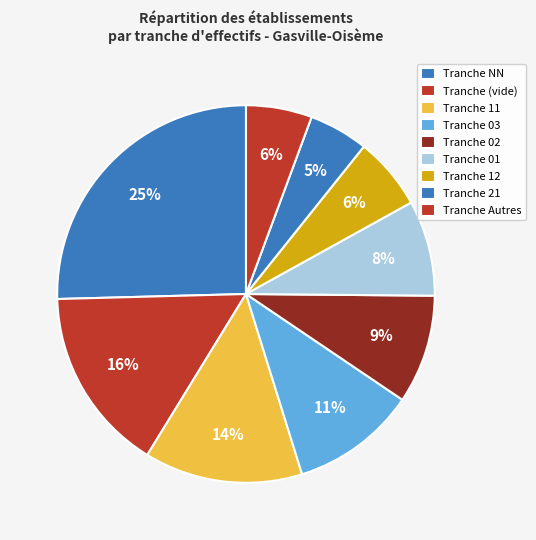

Count the number of slices in the pie.

9